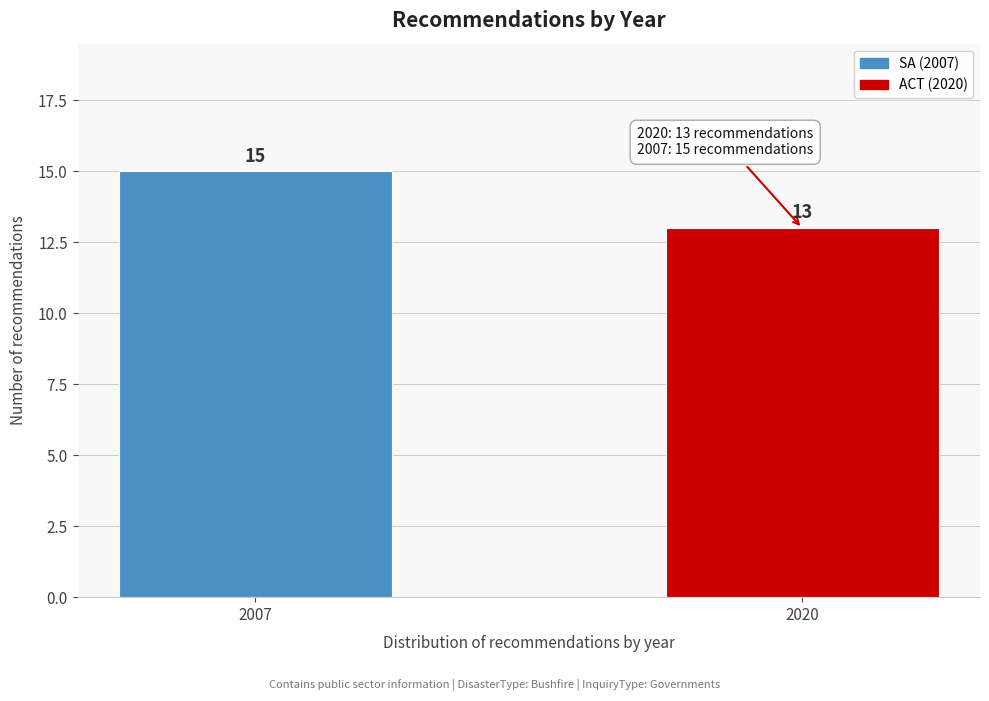

Reading right to left, extract all data points from this chart.

2020=13	2007=15